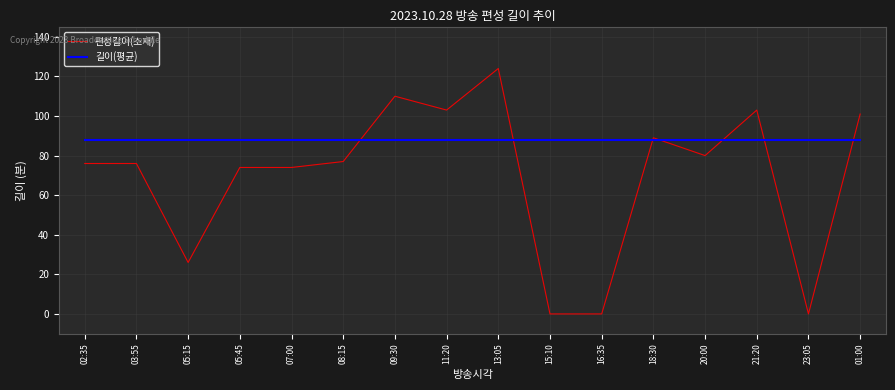

What position from the left is 15:10?

10